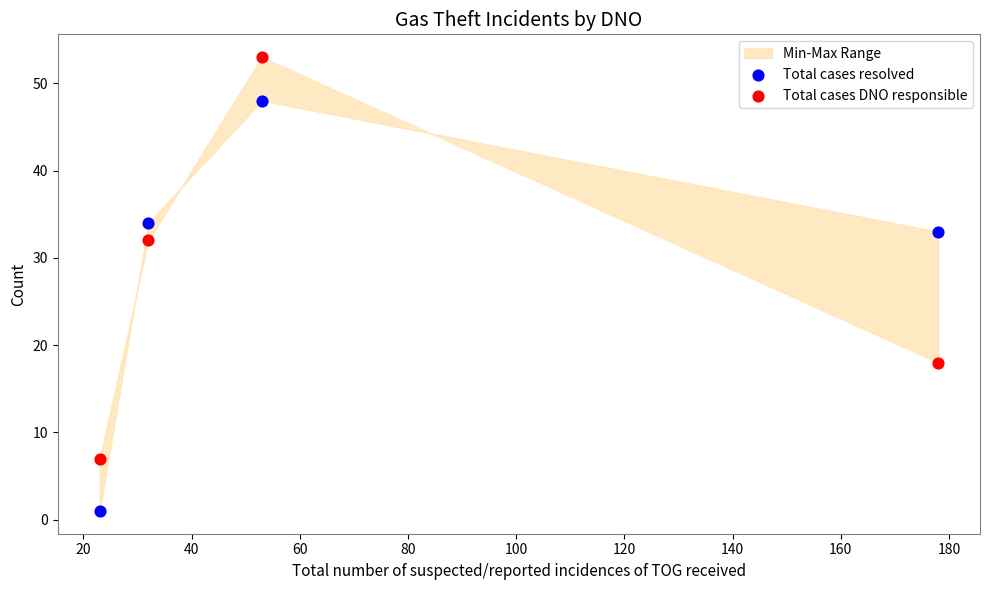

Which series has the largest Y range (max minus min)?

Total cases resolved